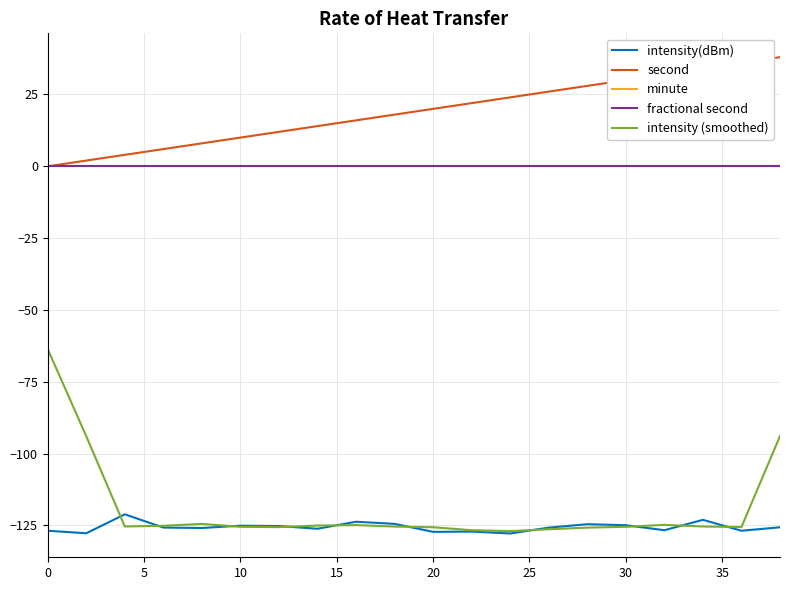

True or false: intensity(dBm) and minute intersect in this chart.

False